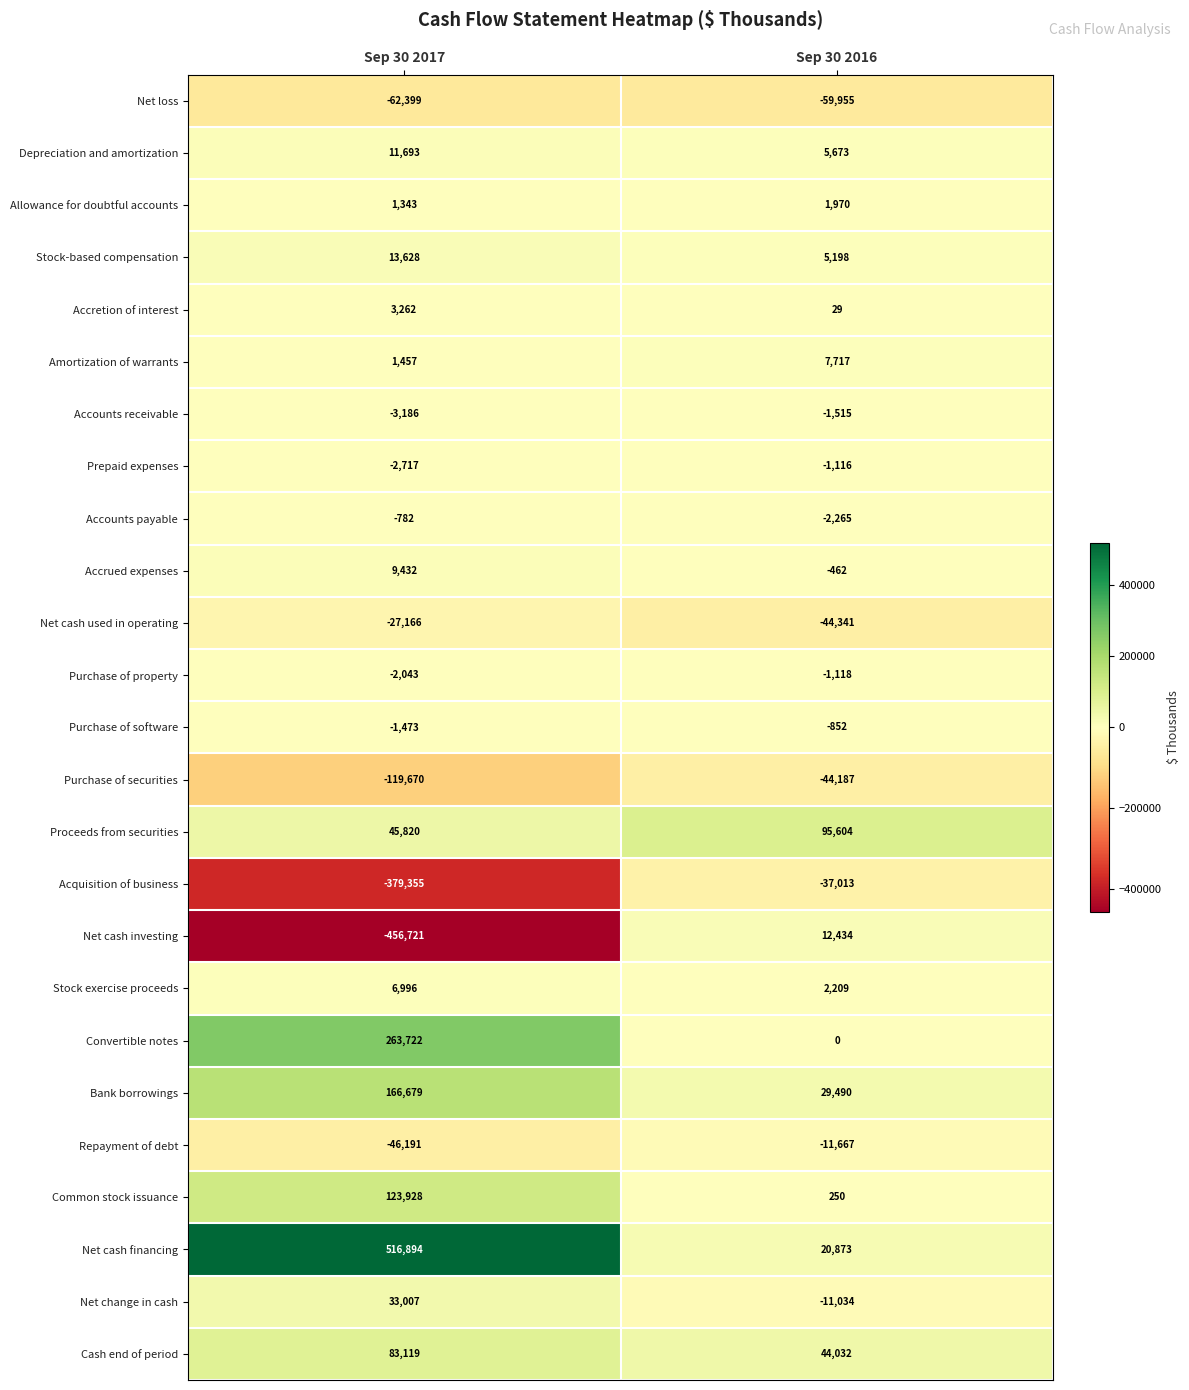

What is the difference between the Proceeds from securities values at Sep 30 2017 and Sep 30 2016?

49784